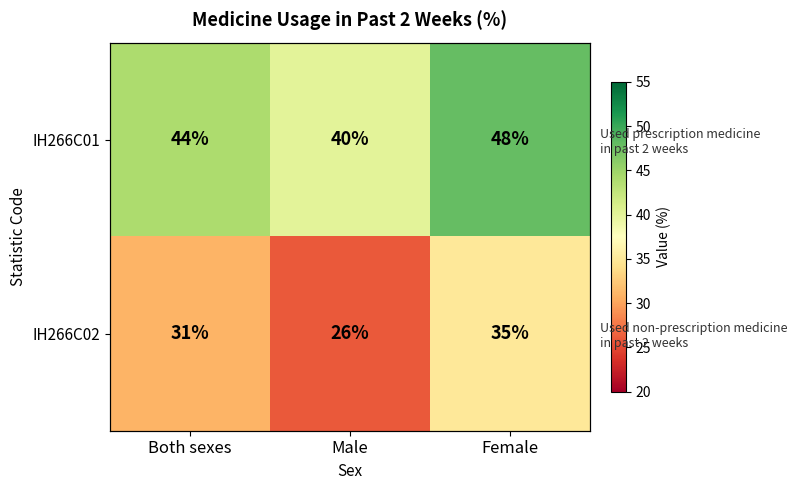

The value of IH266C02 at Male is 26. True or false?

True